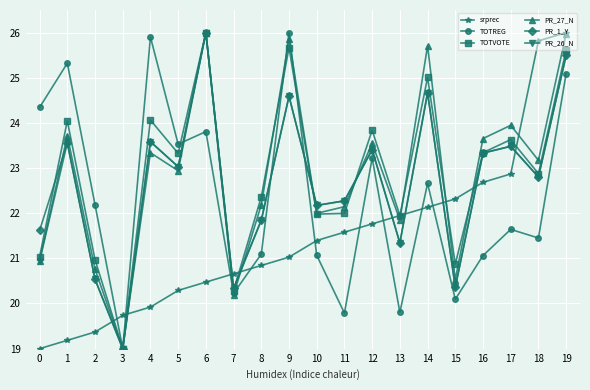

True or false: TOTVOTE has a value of 7.0 at 16.

False